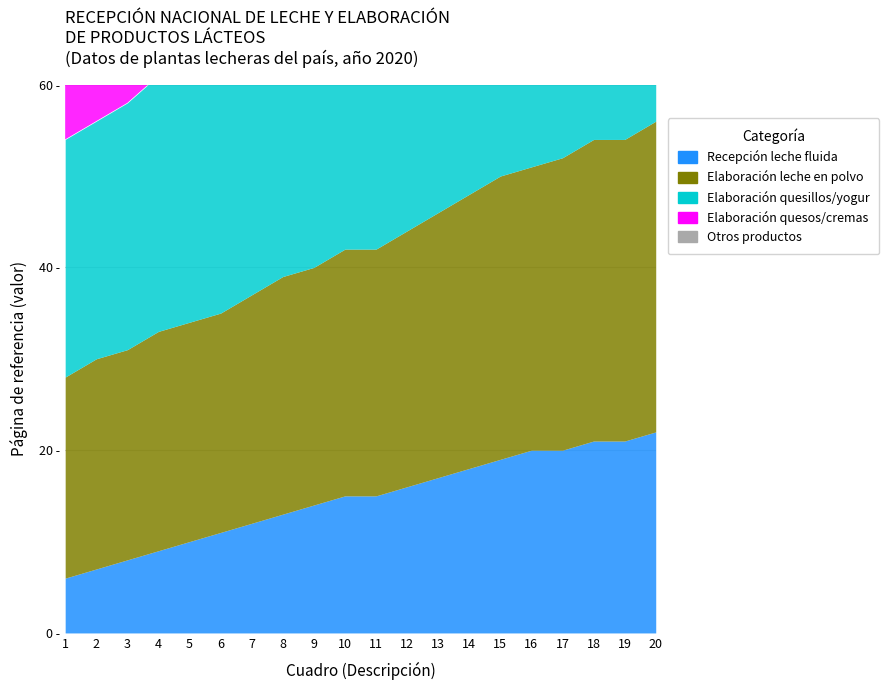

What is the value of the Otros productos point at the 10th from the left?

36